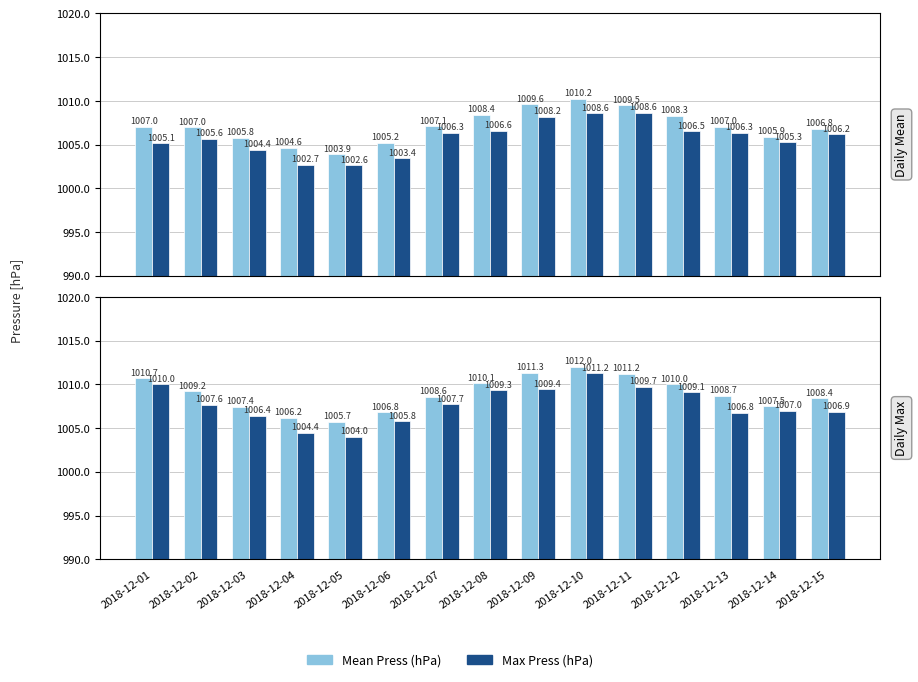

True or false: Max Press (hPa) has a value of 1489.8 at 2018-12-15.

False